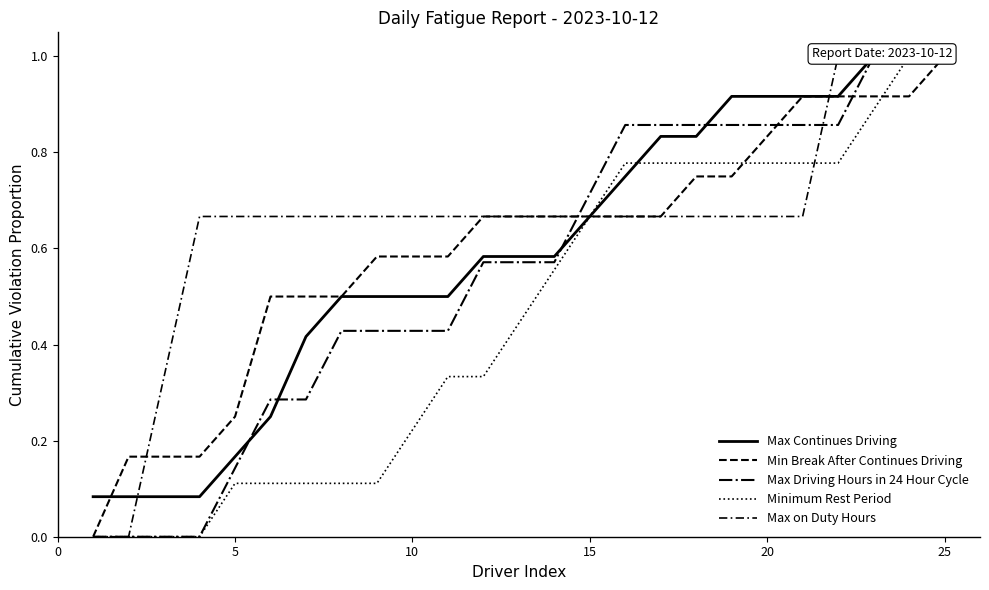

How many distinct data groups are displayed?

5